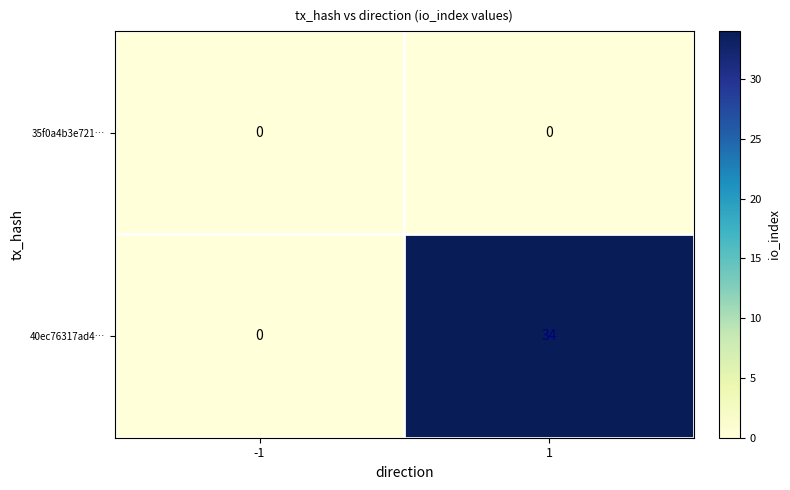

Which series has the largest total across all categories?

40ec76317ad4…